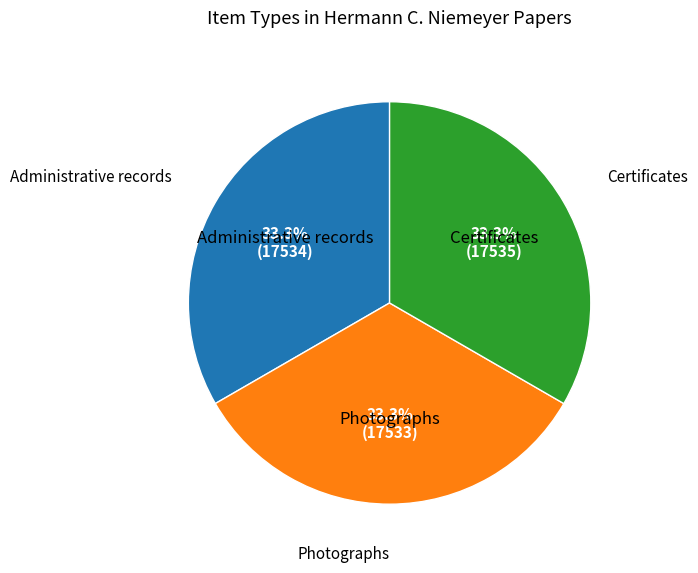

Does any single category account for the majority?

No